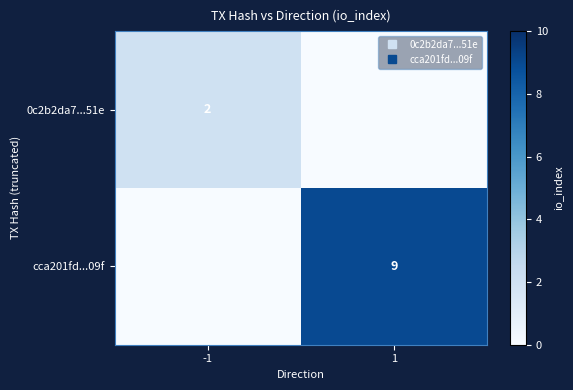

How many data points does each series have?

2